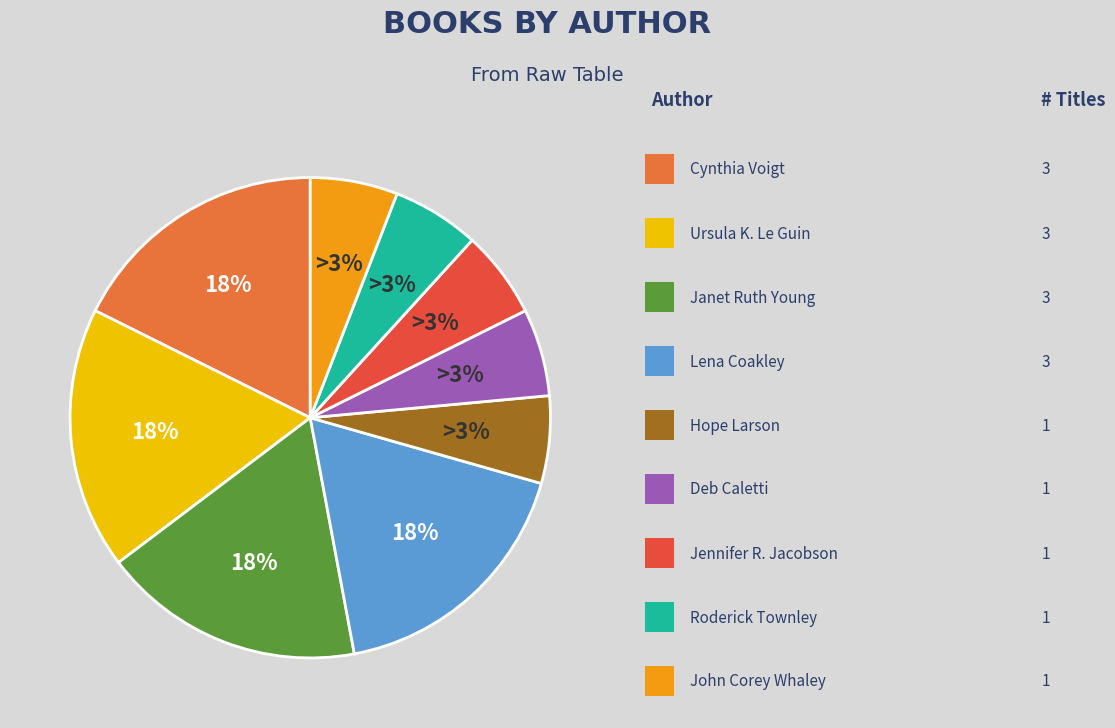

To the nearest percent, what percentage of the pie is Jennifer Richard Jacobson (1149772)?

6%